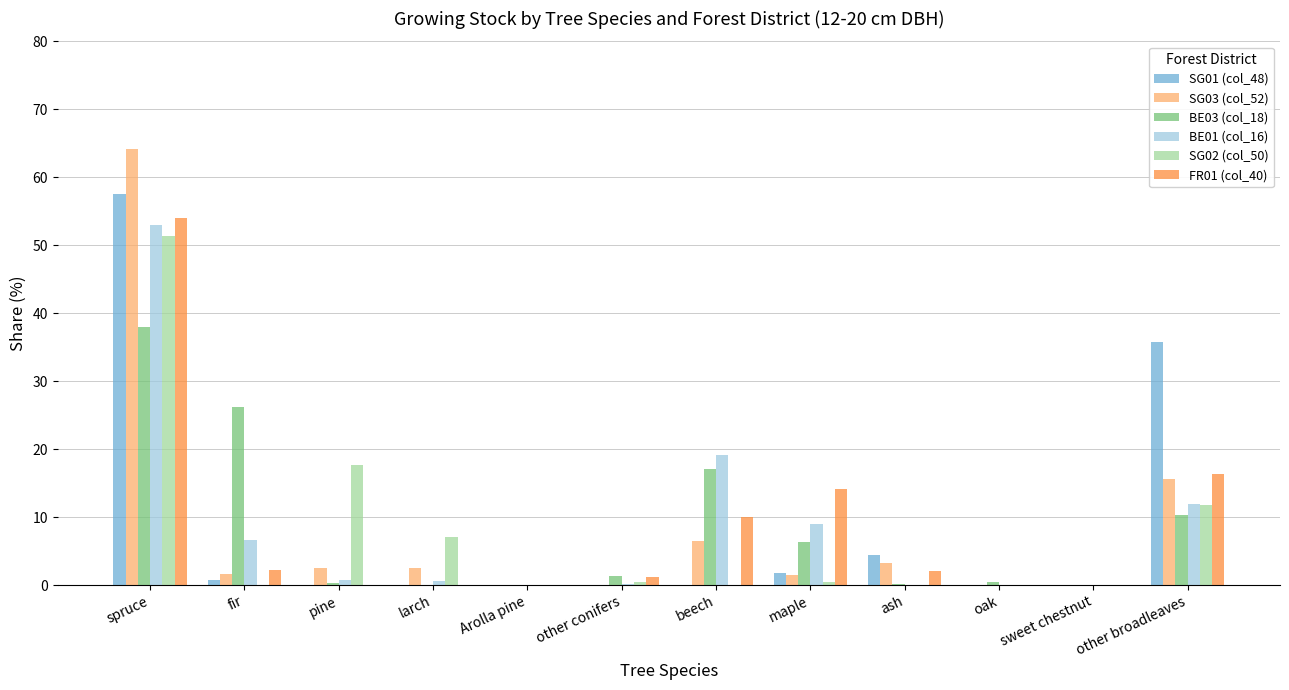

Is the value of SG01 (col_48) at sweet chestnut greater than the value of FR01 (col_40) at fir?

No